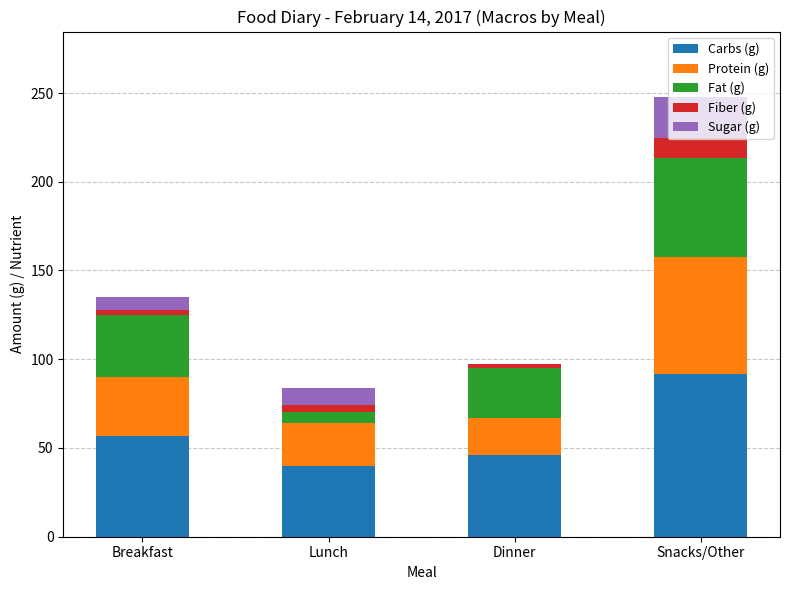

At which category is the sum across all series the highest?

Snacks/Other